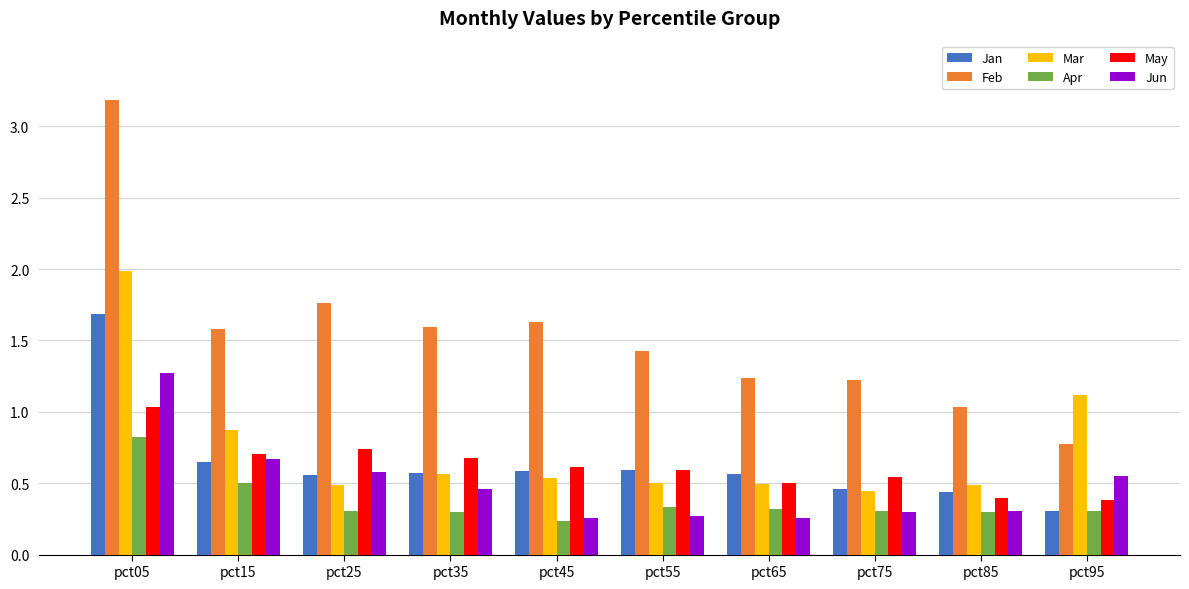

List the series in order of their peak value, highest first.

Feb, Mar, Jan, Jun, May, Apr